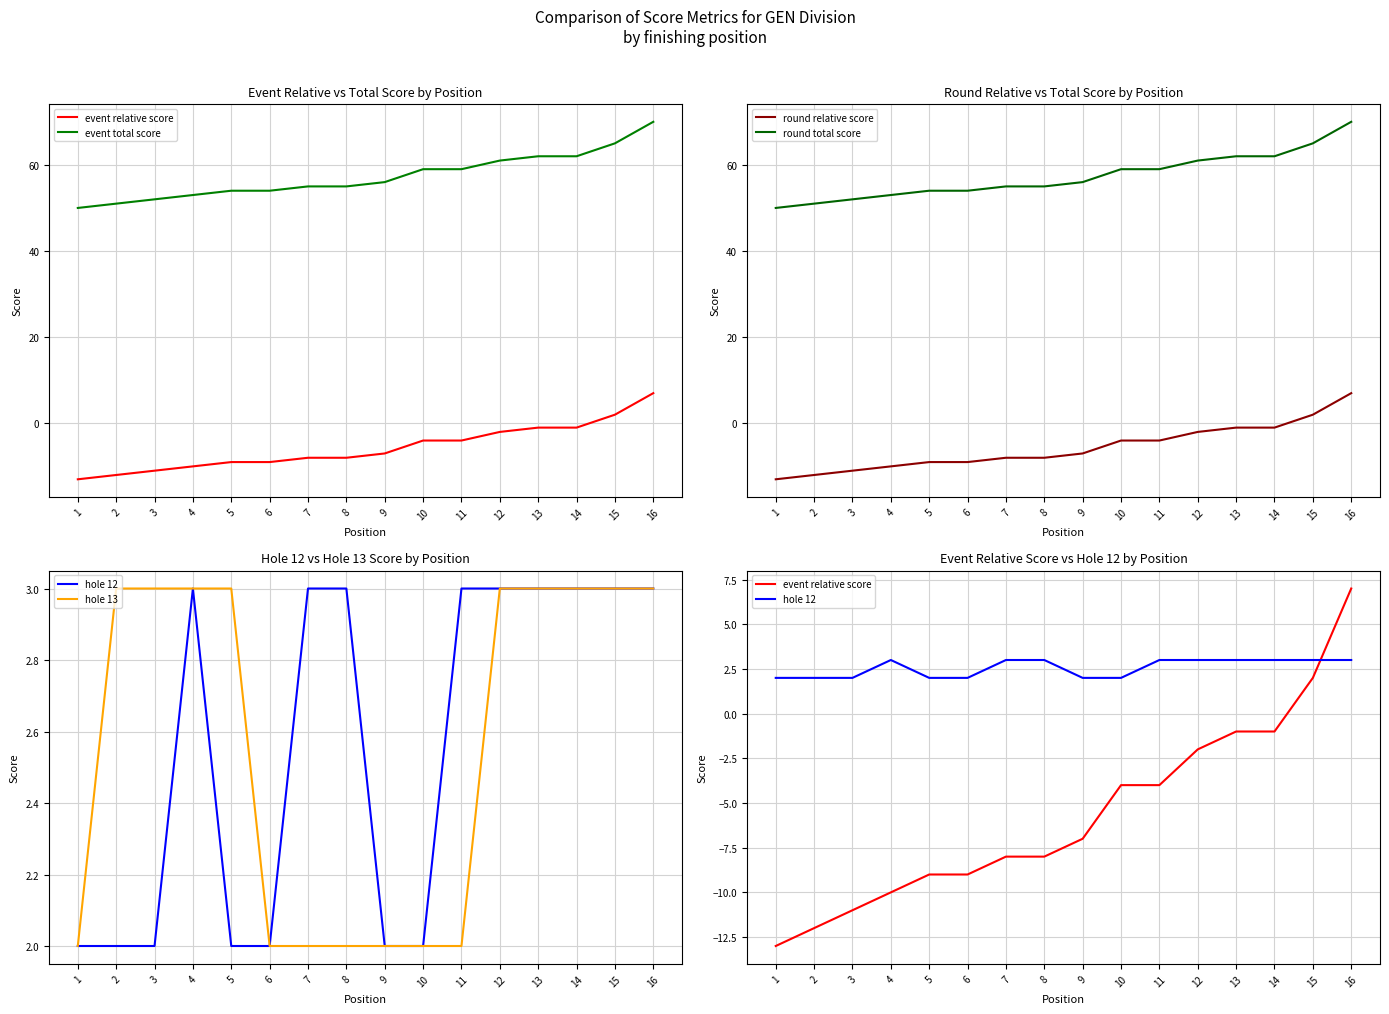

What are all the series names shown in the legend?

event relative score, event total score, round relative score, round total score, hole 12, hole 13